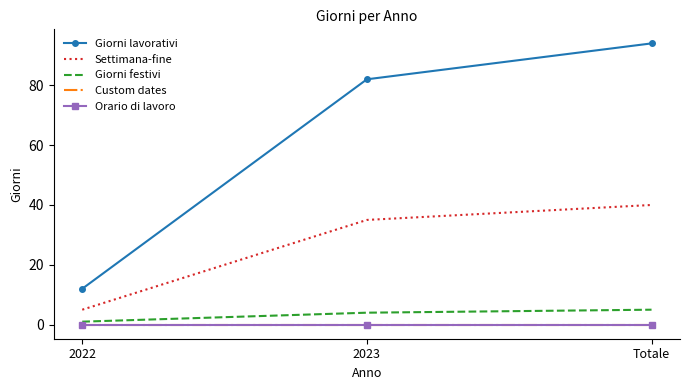

What is the difference between the highest and lowest values at Totale?

94